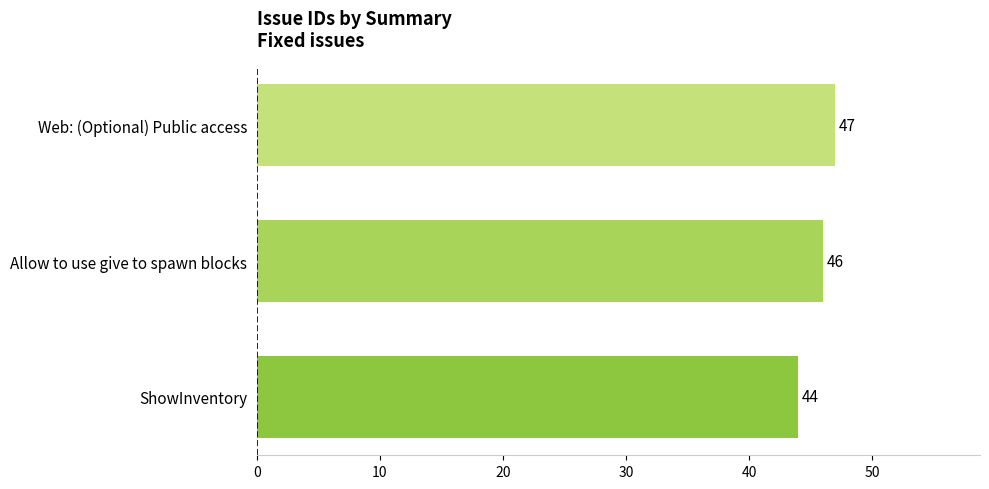

List the labels in order of value, largest first.

Web: (Optional) Public access, Allow to use give to spawn blocks, ShowInventory